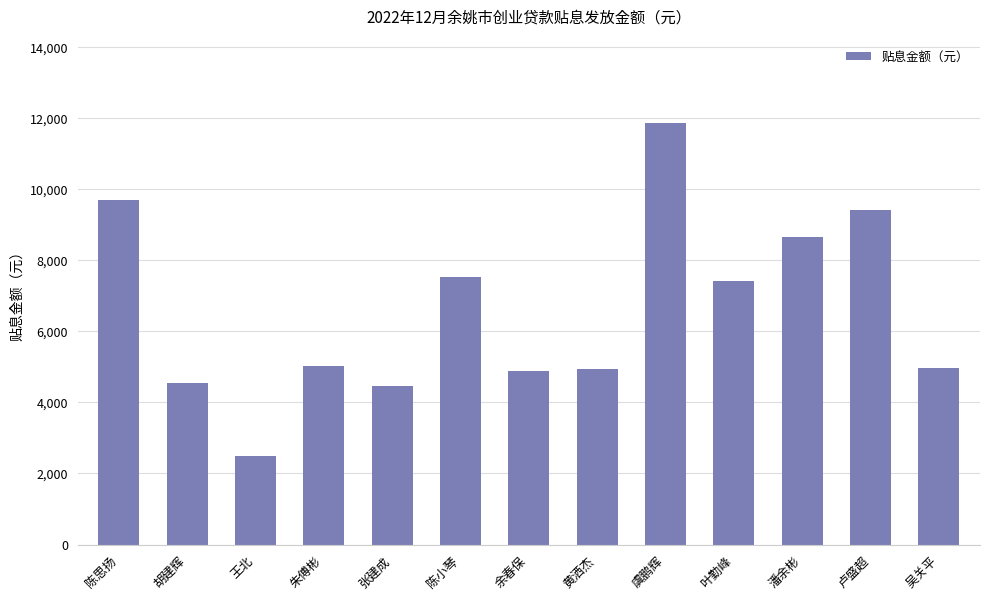

What is the approximate value at 黄洒杰?

4944.4